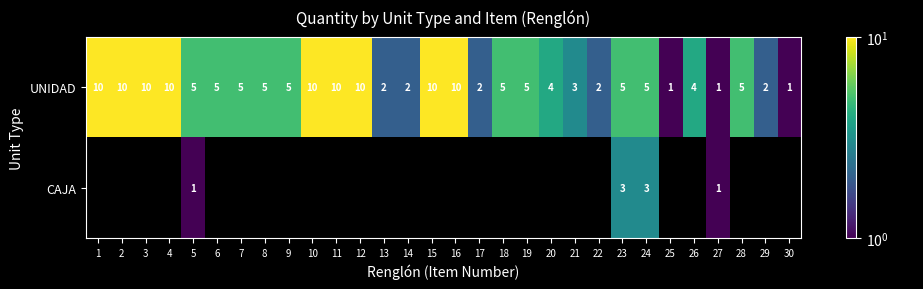

How many UNIDAD values are between 2 and 10?

27